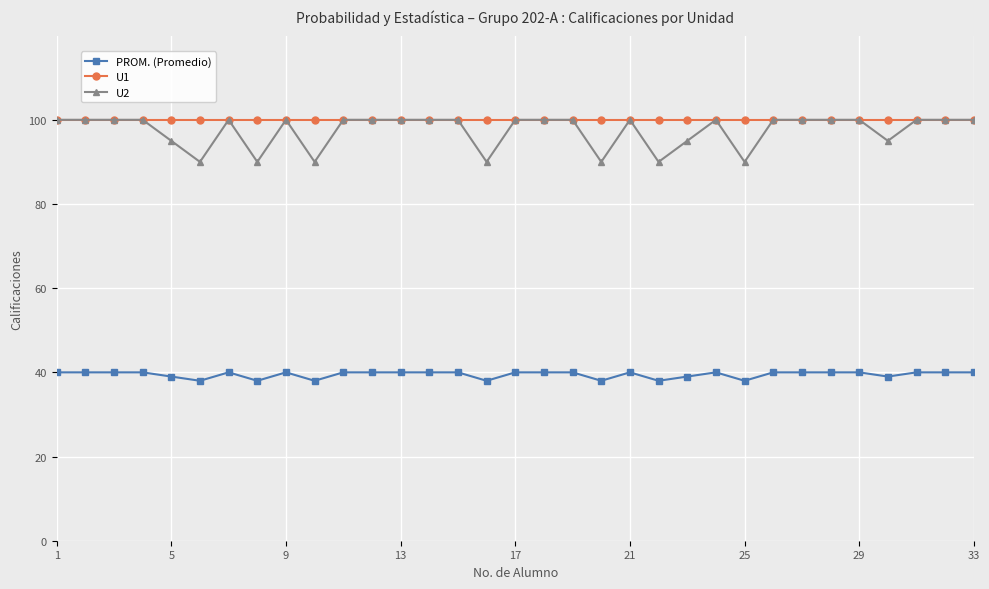

What is the value of the U2 point at the 32nd from the left?

100